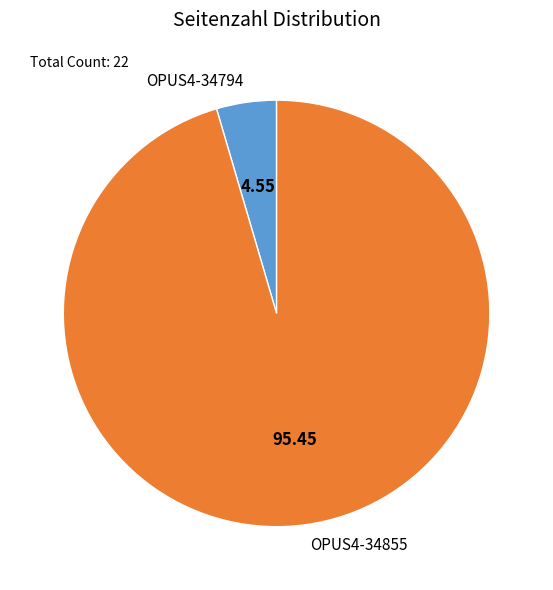

Which category accounts for the majority?

OPUS4-34855